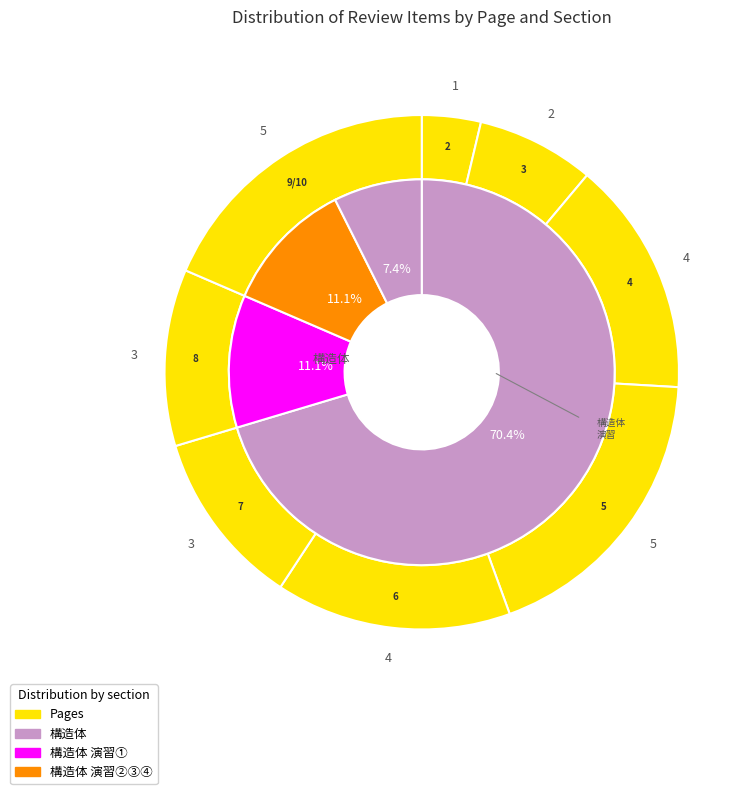

What percentage is the status slice, to the nearest percent?

11%